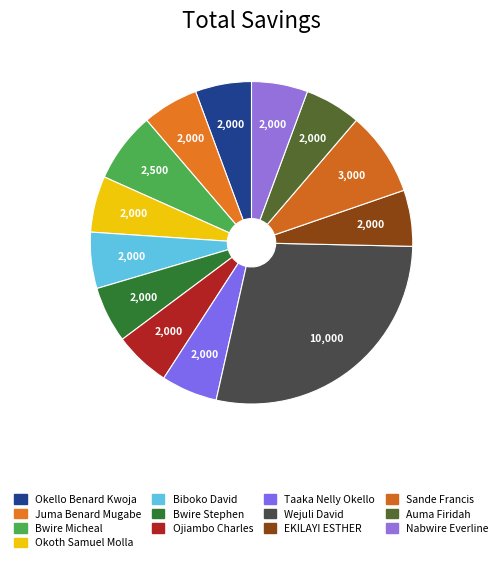

How many segments does this pie chart have?

13